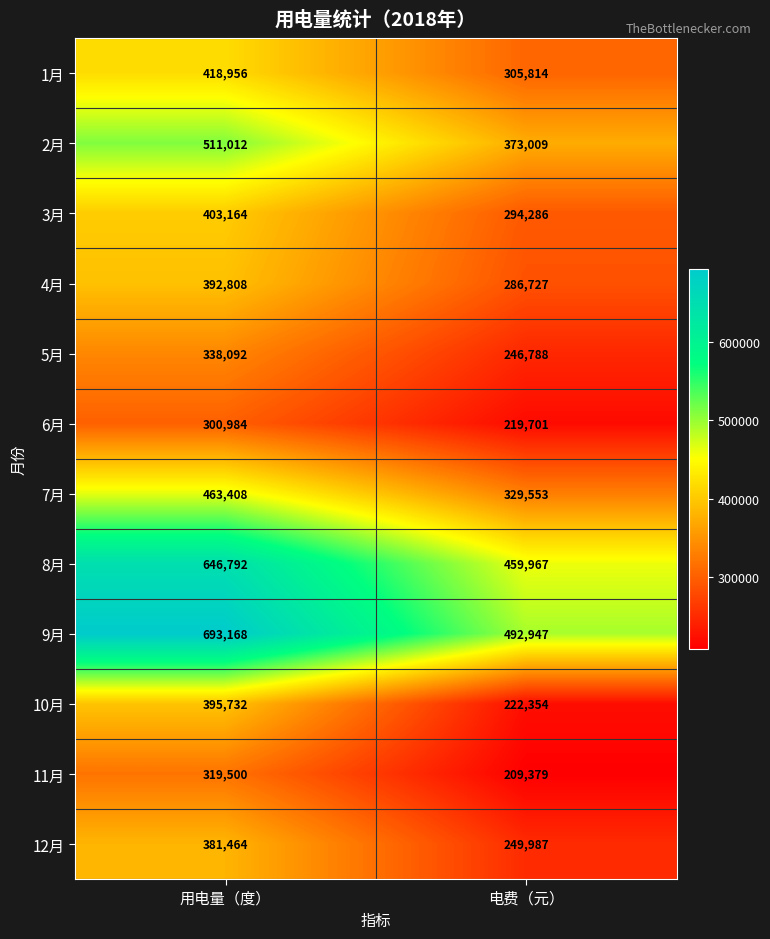

Which series changed the most between 用电量（度） and 电费（元）?

9月